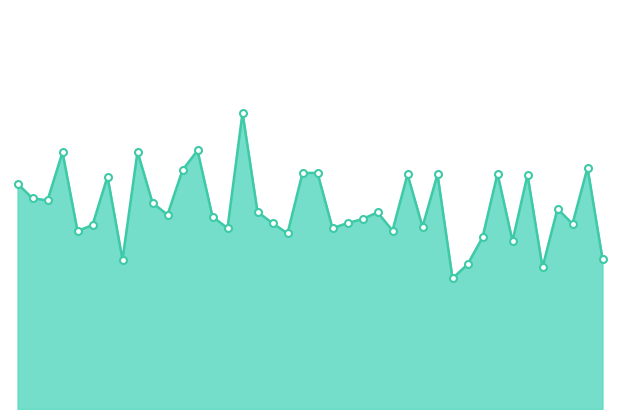

Is this an area chart (filled region under the line)?

Yes